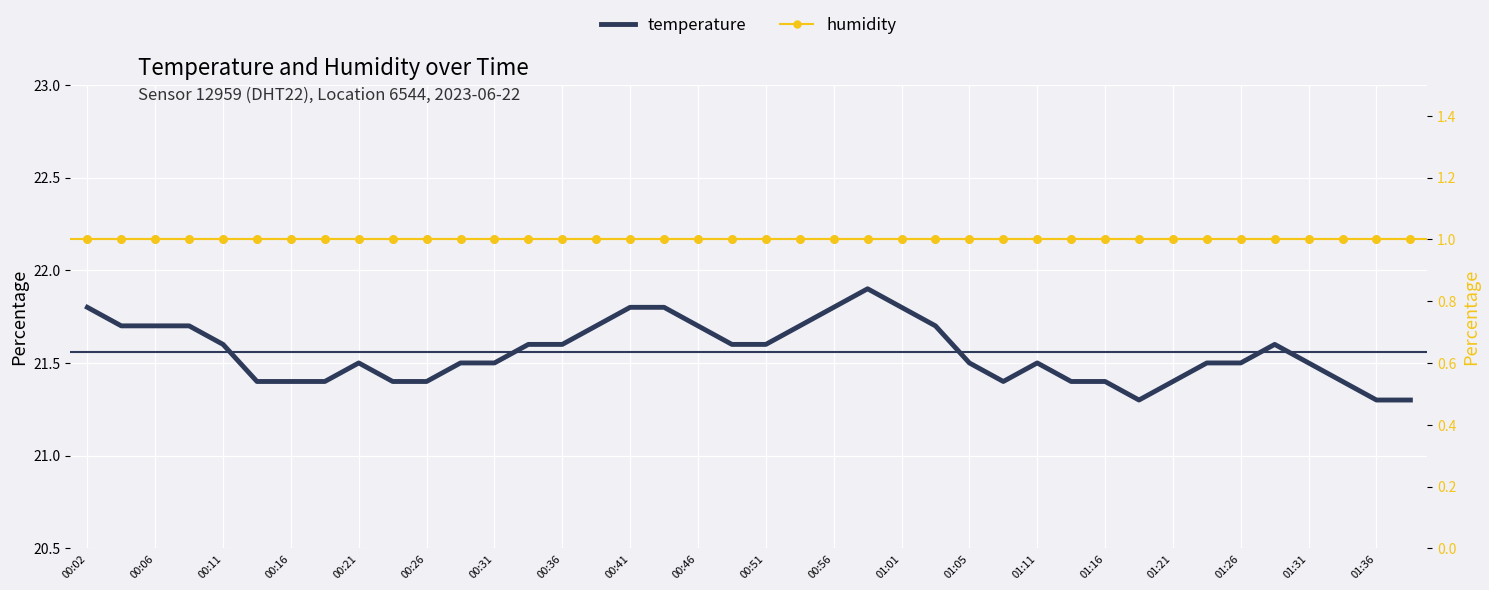

At which category is the sum across all series the highest?

23